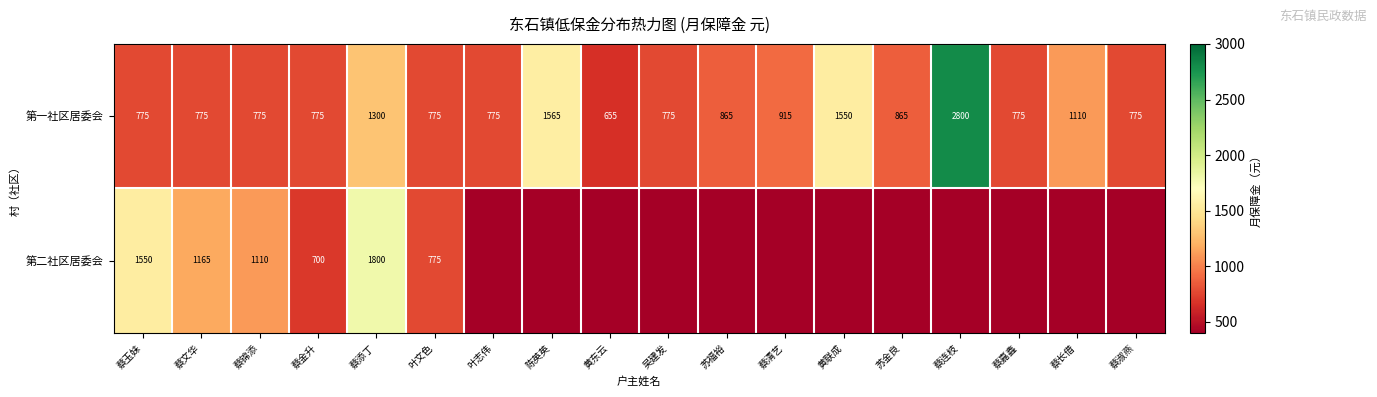

At how many categories does at least one series exceed 2277?

1